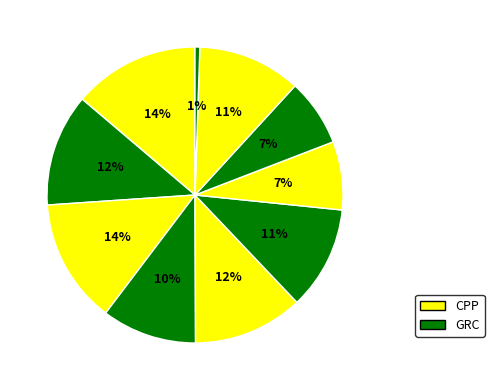

How many segments does this pie chart have?

10